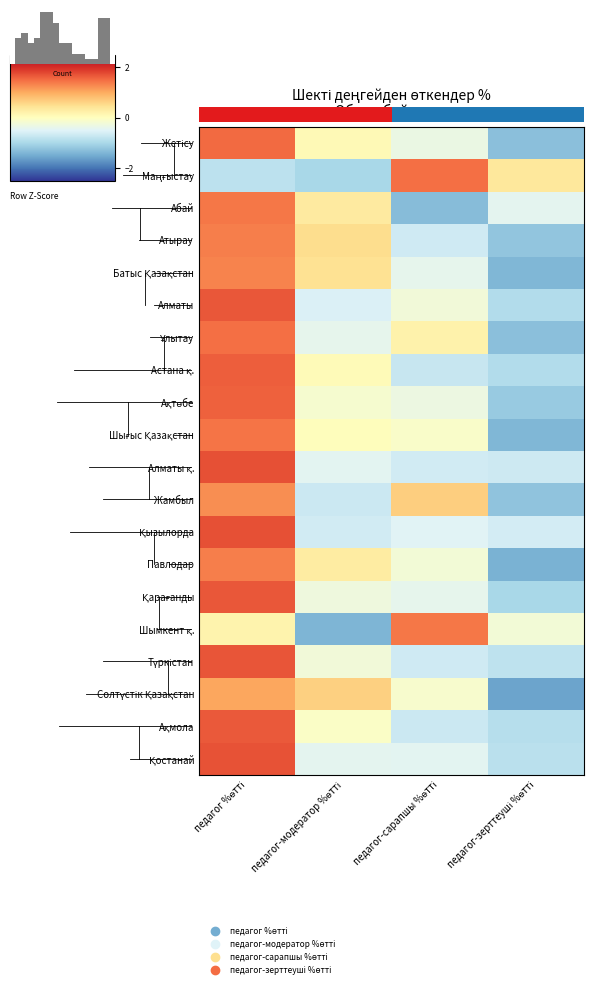

Between педагог-зерттеуші %өтті and педагог-модератор %өтті, which is larger?

педагог-модератор %өтті